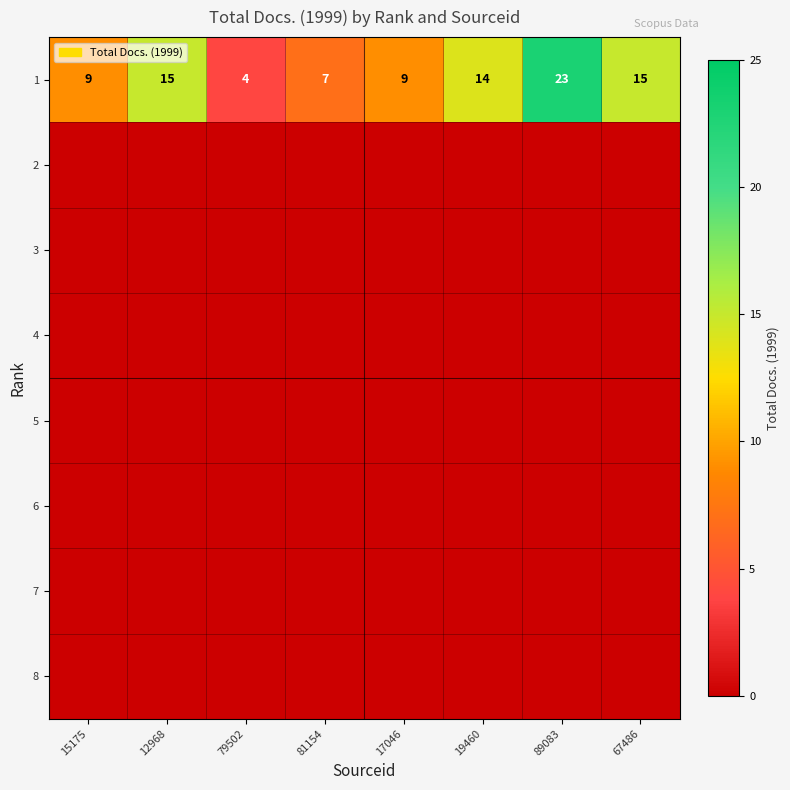

At 67486, list the series in order from smallest to largest.

2, 3, 4, 5, 6, 7, 8, 1